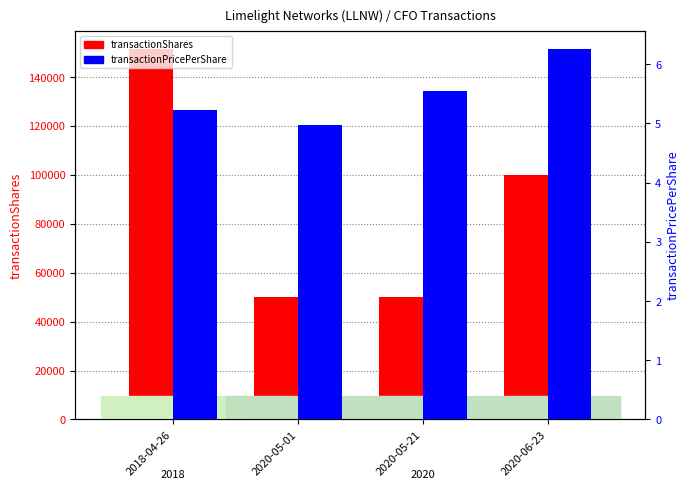

Which series has the largest total across all categories?

transactionShares